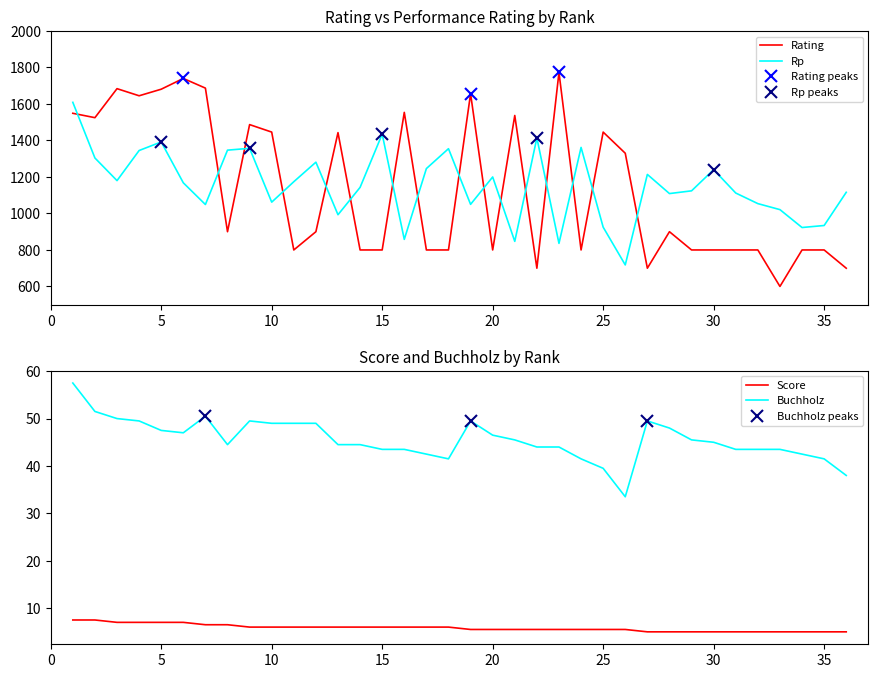

What is the minimum value for Rating?

600